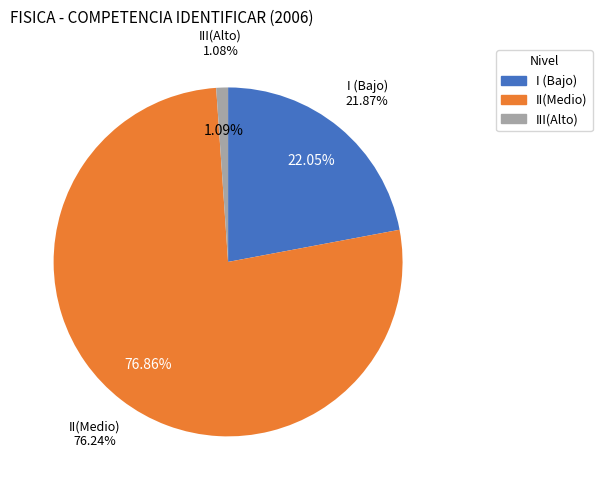

What is the change in value from I (Bajo) to II(Medio)?

+54.4